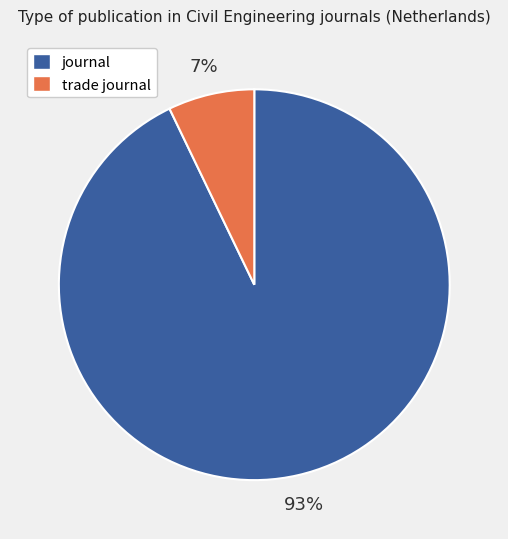

Between trade journal and journal, which is larger?

journal